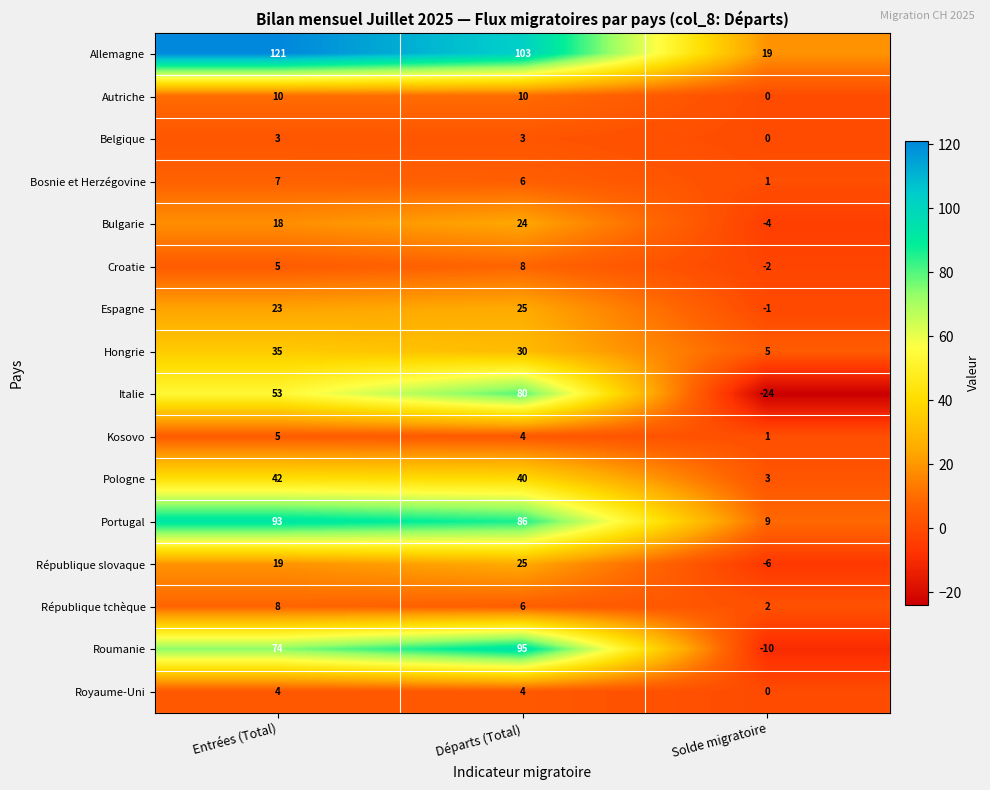

What is the sum of the Bosnie et Herzégovine values at Départs (Total) and Solde migratoire?

7